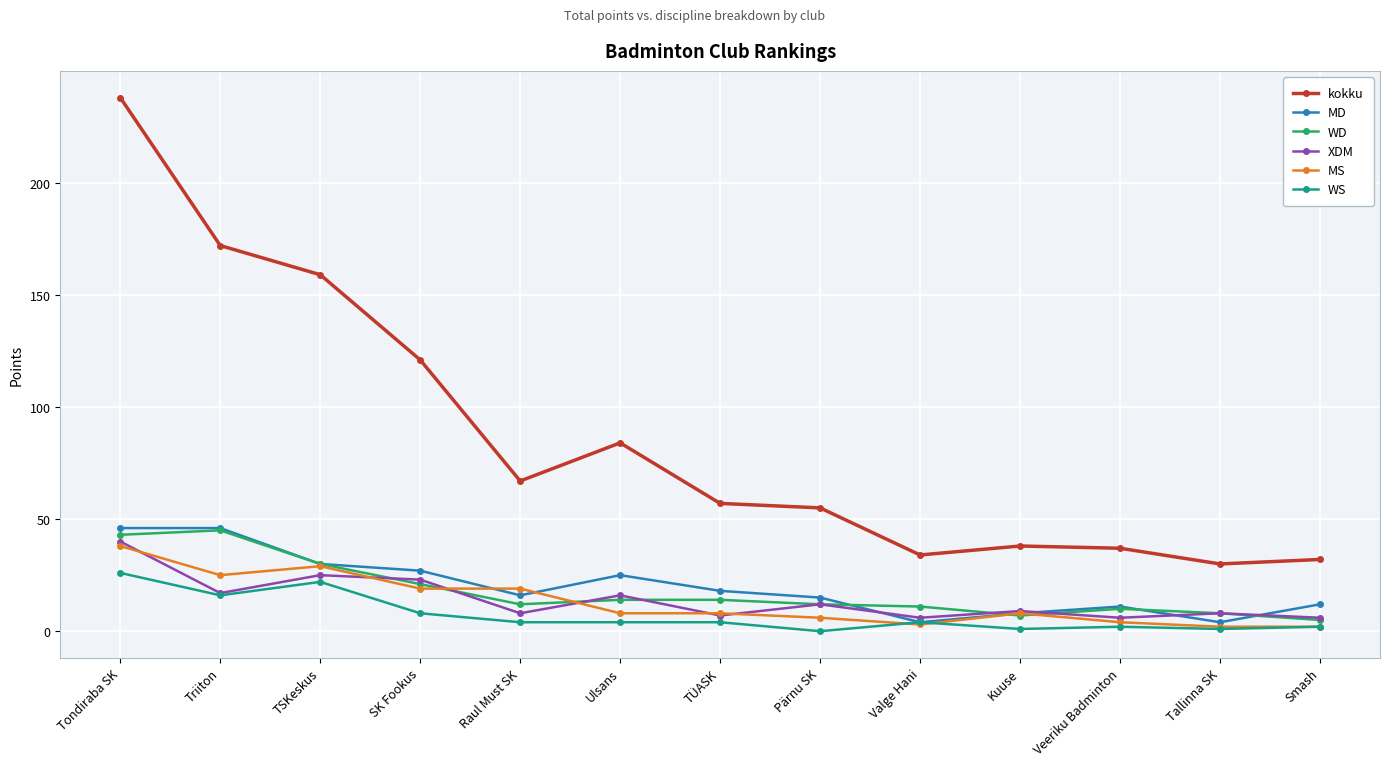

How many categories are shown in the chart?

13